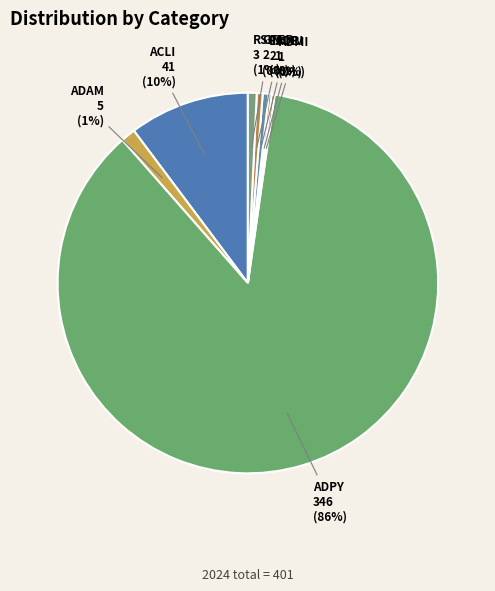

The GTER slice represents 0% of the pie. True or false?

True